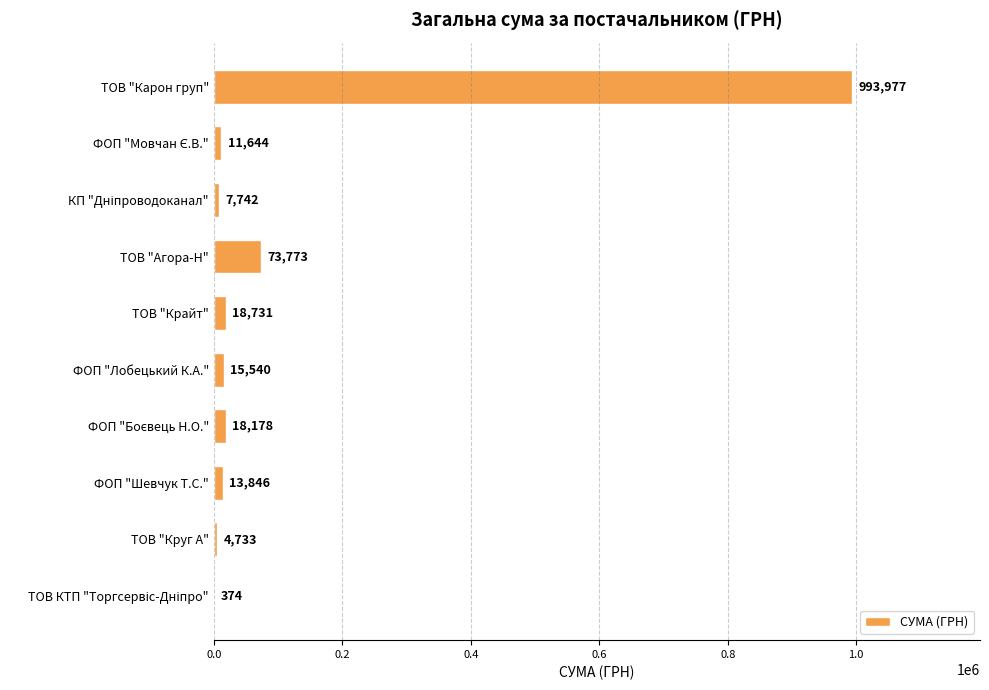

What is the maximum value shown in the chart?

993977.1